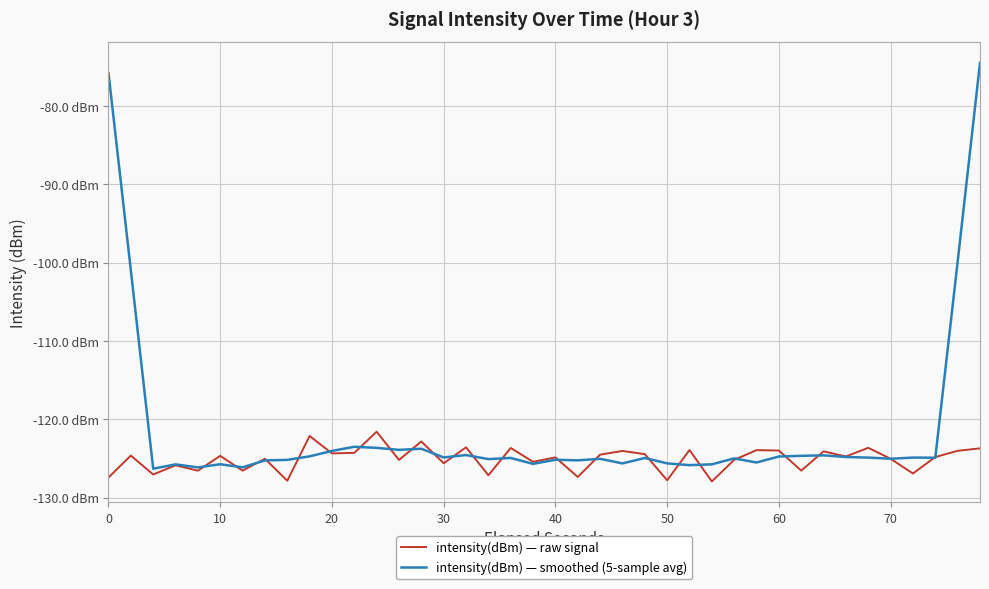

Is this an area chart (filled region under the line)?

No